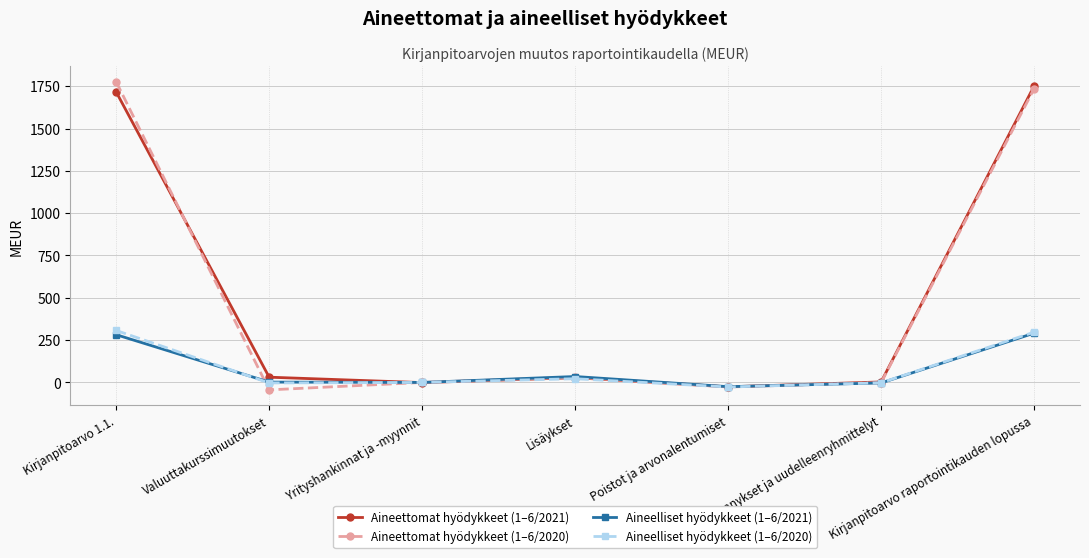

Is the value of Aineettomat hyödykkeet (1–6/2021) at Lisäykset greater than the value of Aineettomat hyödykkeet (1–6/2020) at Kirjanpitoarvo raportointikauden lopussa?

No